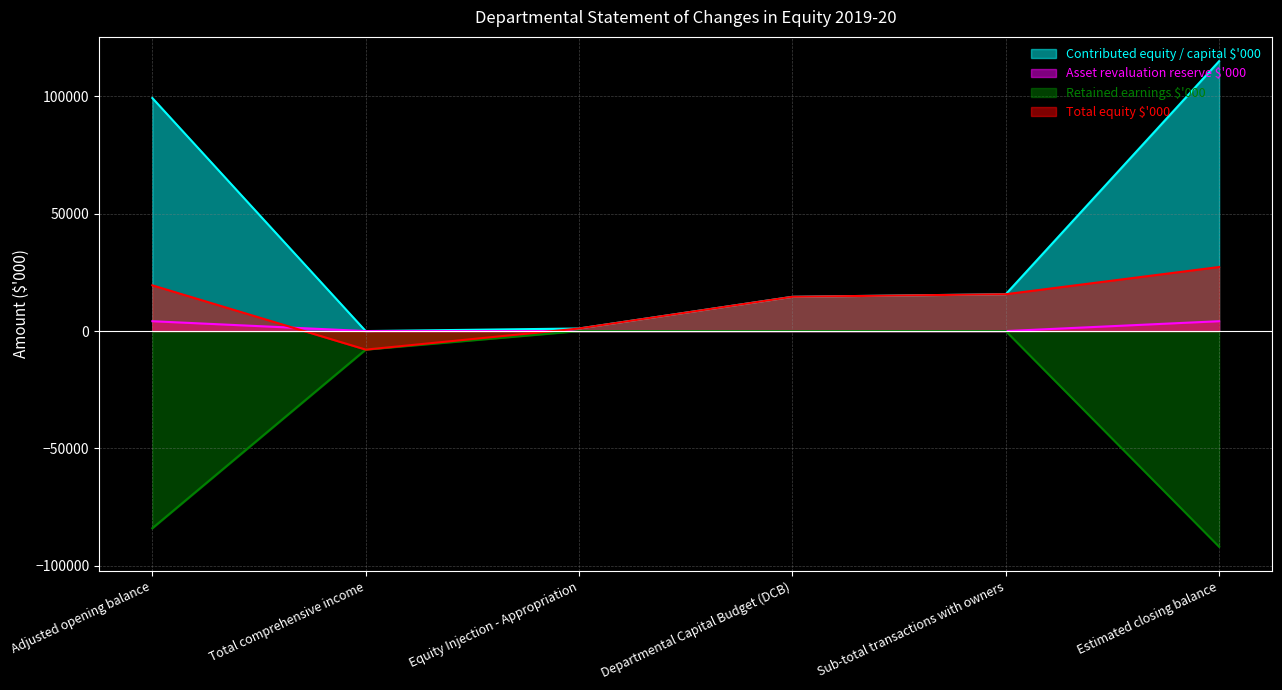

How many lines are shown in the chart?

4